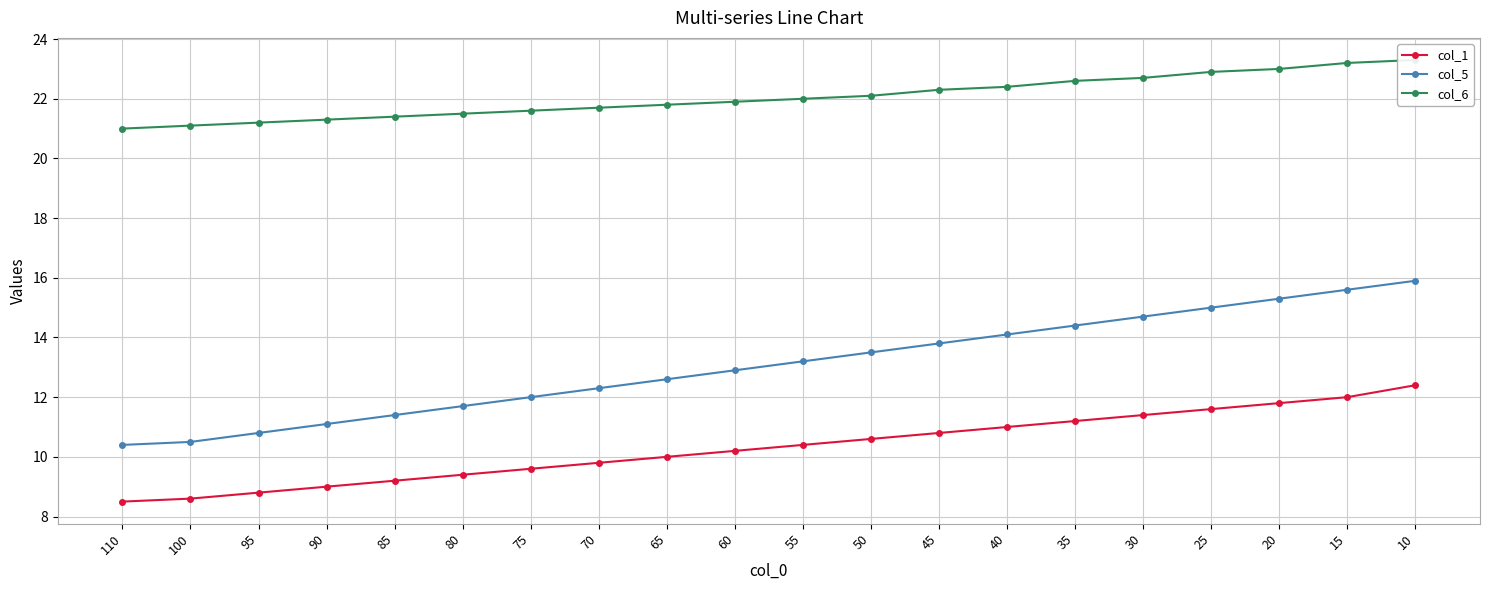

Which has a higher value, 100 or 50?

50